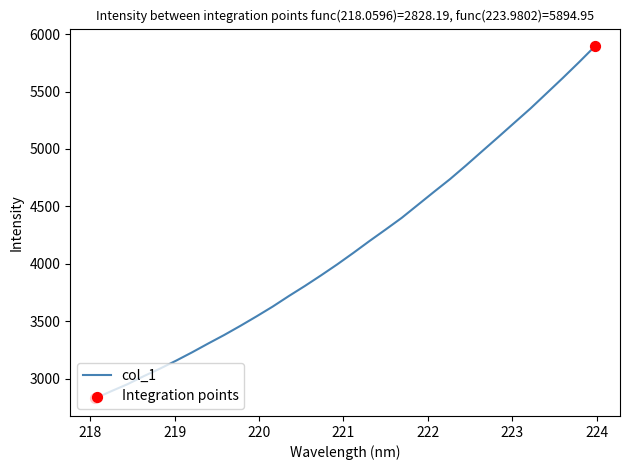

What is the difference between the maximum and minimum values?

3066.8